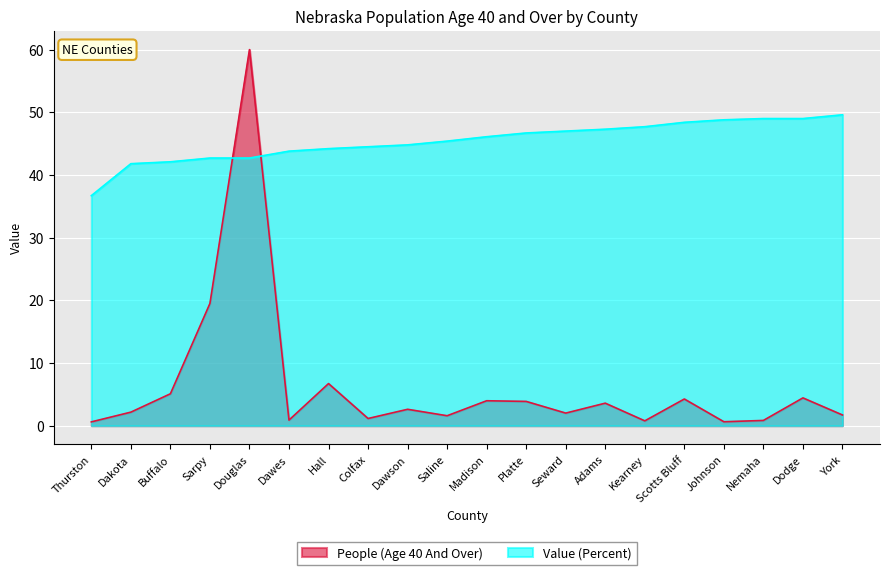

What is the smallest value displayed?

0.6